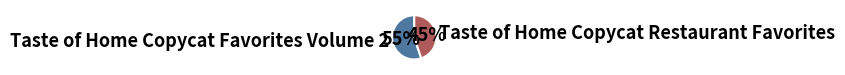

What is the ratio of the value at Taste of Home Copycat Restaurant Favorites to the value at Taste of Home Copycat Favorites Volume 2?

0.8